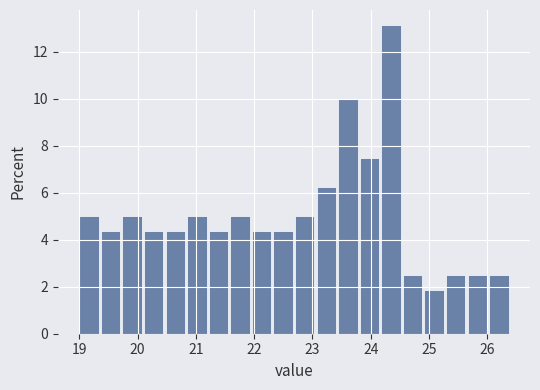

Read against the x-axis, roughly where is the centre of the tallest bar?

24.3